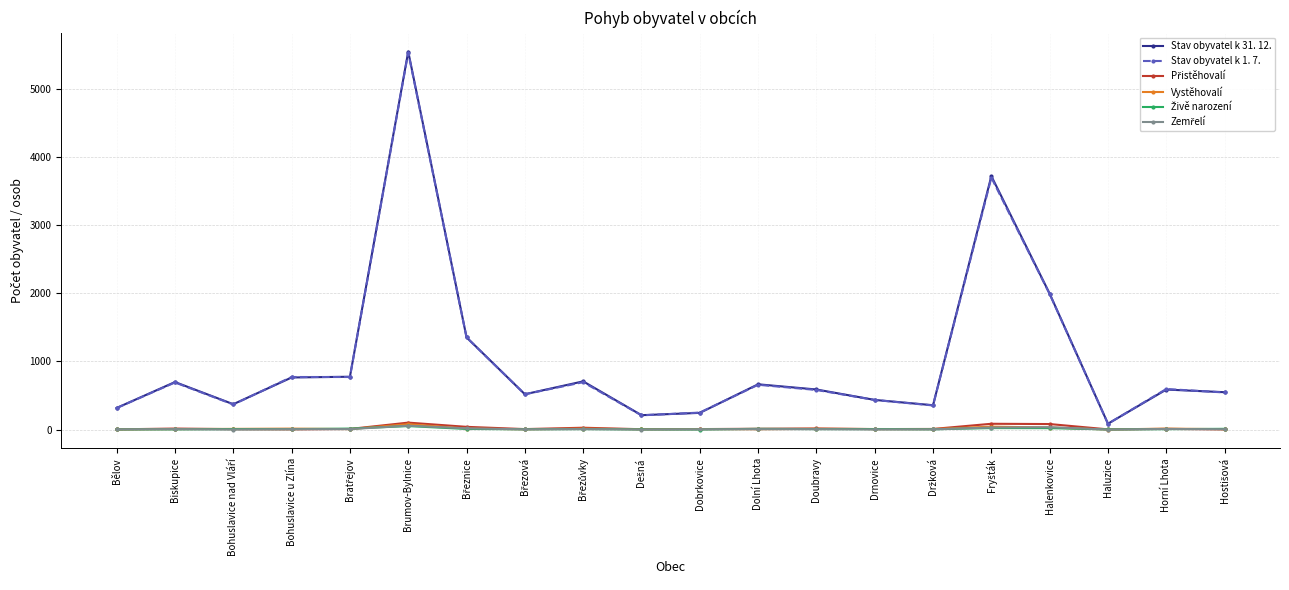

Is this an area chart (filled region under the line)?

No